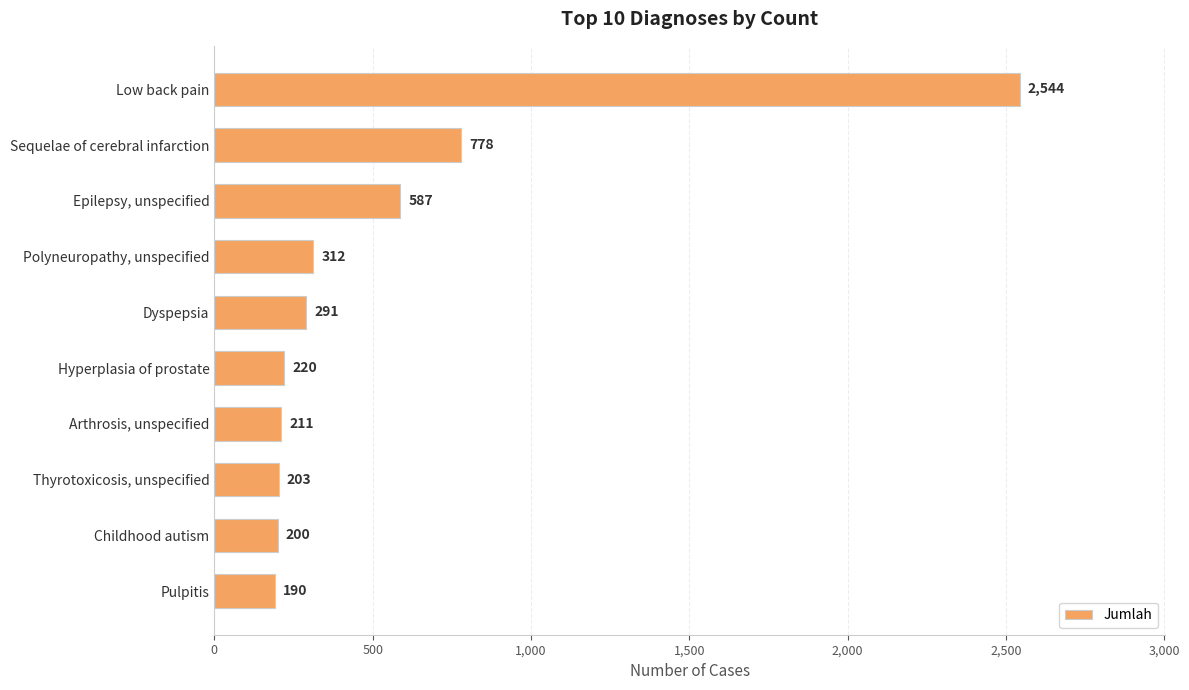

Reading top to bottom, what are all the values shown in this chart?

Low back pain=2544	Sequelae of cerebral infarction=778	Epilepsy, unspecified=587	Polyneuropathy, unspecified=312	Dyspepsia=291	Hyperplasia of prostate=220	Arthrosis, unspecified=211	Thyrotoxicosis, unspecified=203	Childhood autism=200	Pulpitis=190